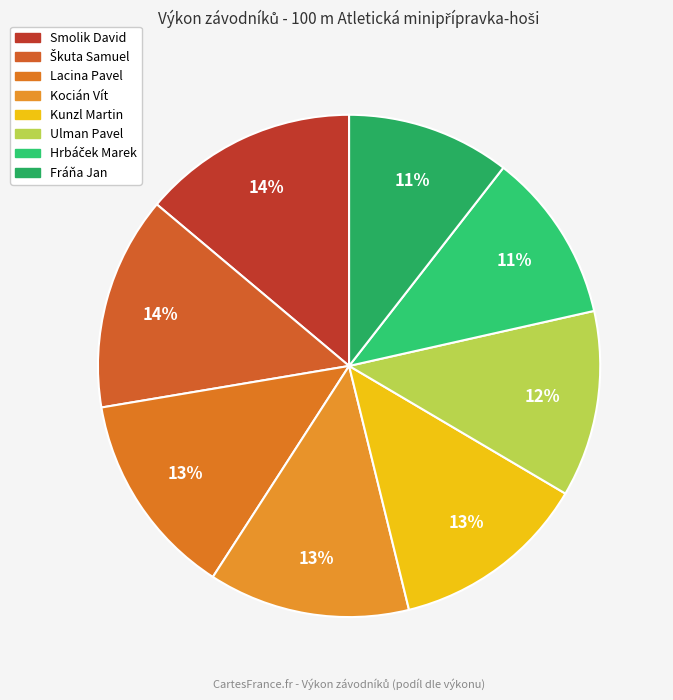

Is it true that Kunzl Martin is 2% of the pie?

False